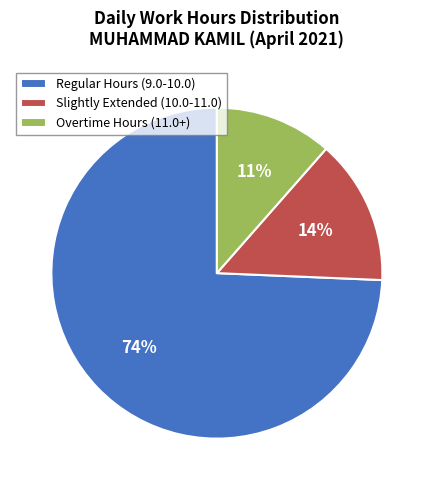

Is it true that Overtime Hours (11.0+) is 11% of the pie?

True